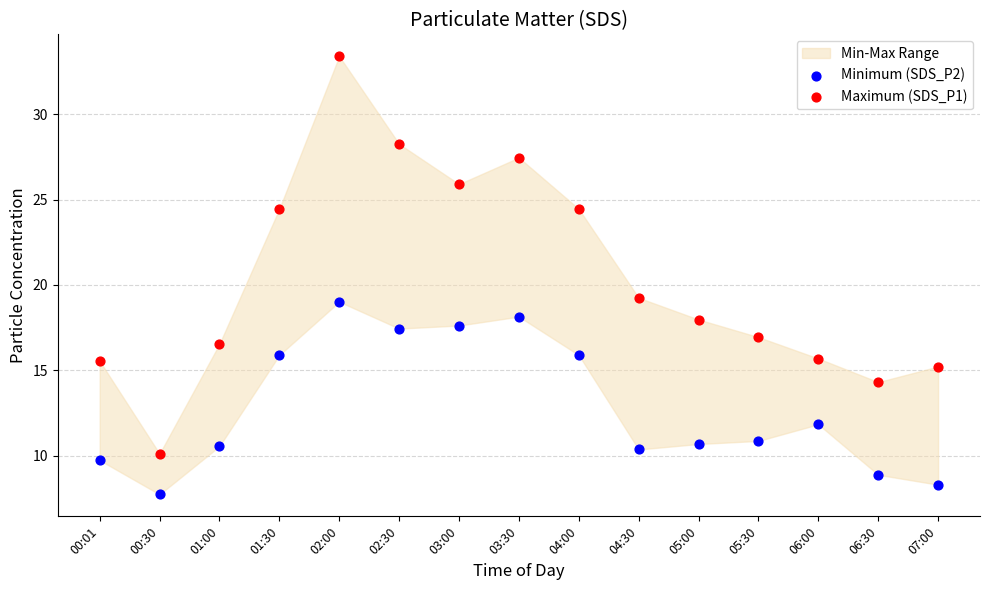

Which series has the largest Y range (max minus min)?

Maximum (SDS_P1)